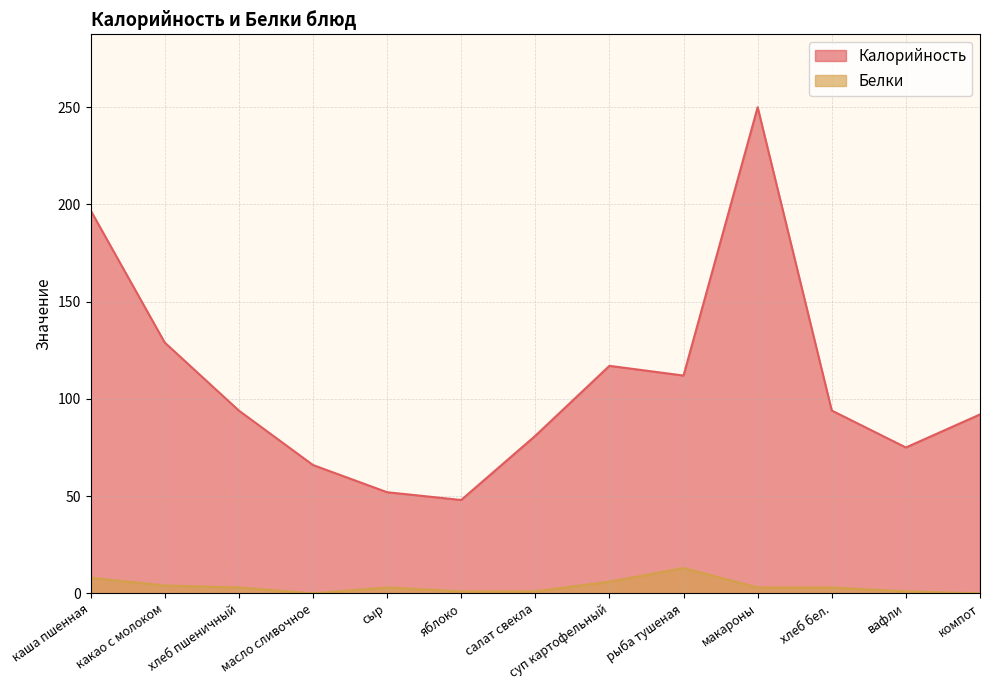

The value of Калорийность at компот is 136. True or false?

False